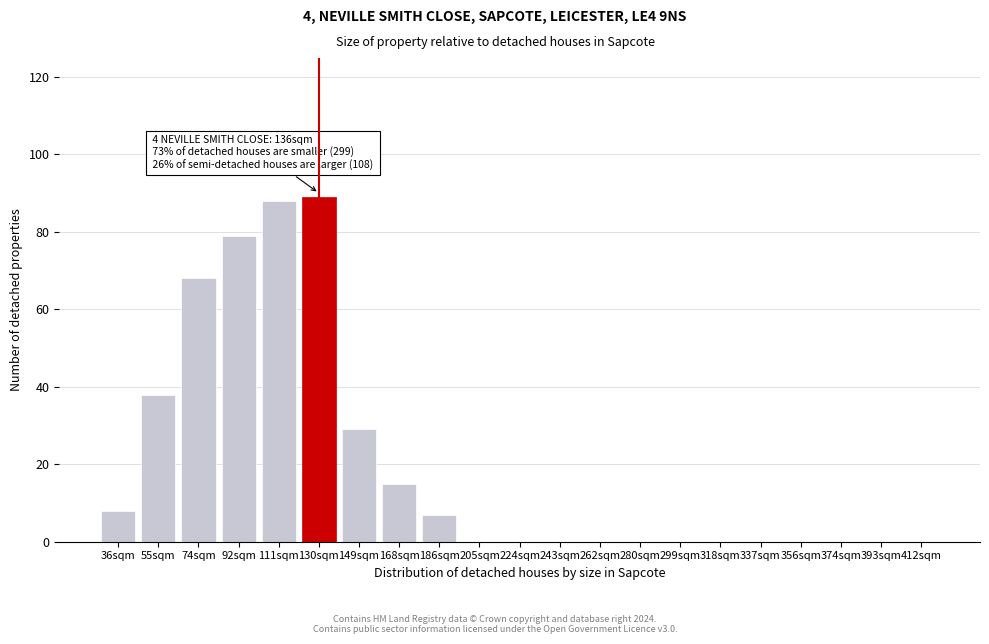

Reading left to right, what are all the values shown in this chart?

36sqm=8	55sqm=38	74sqm=68	92sqm=79	111sqm=88	130sqm=89	149sqm=29	168sqm=15	186sqm=7	205sqm=0	224sqm=0	243sqm=0	262sqm=0	280sqm=0	299sqm=0	318sqm=0	337sqm=0	356sqm=0	374sqm=0	393sqm=0	412sqm=0